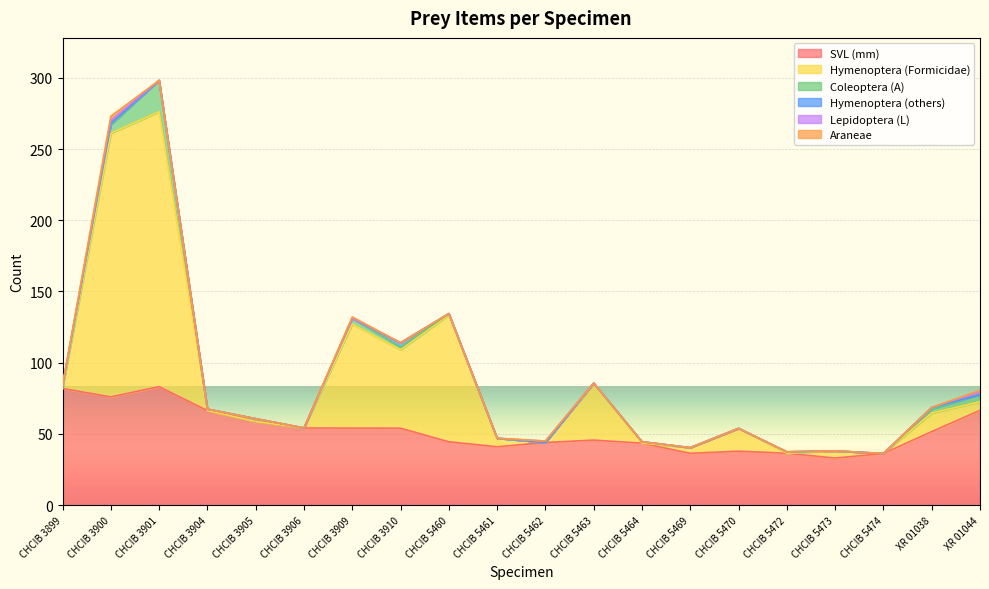

Count the number of categories in the chart.

20